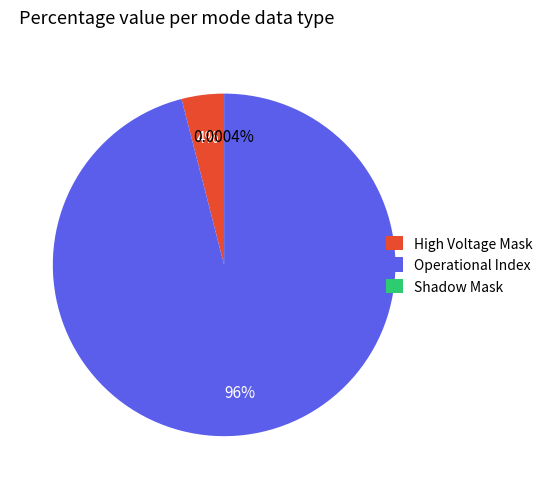

Is Operational Index the majority of the pie?

Yes